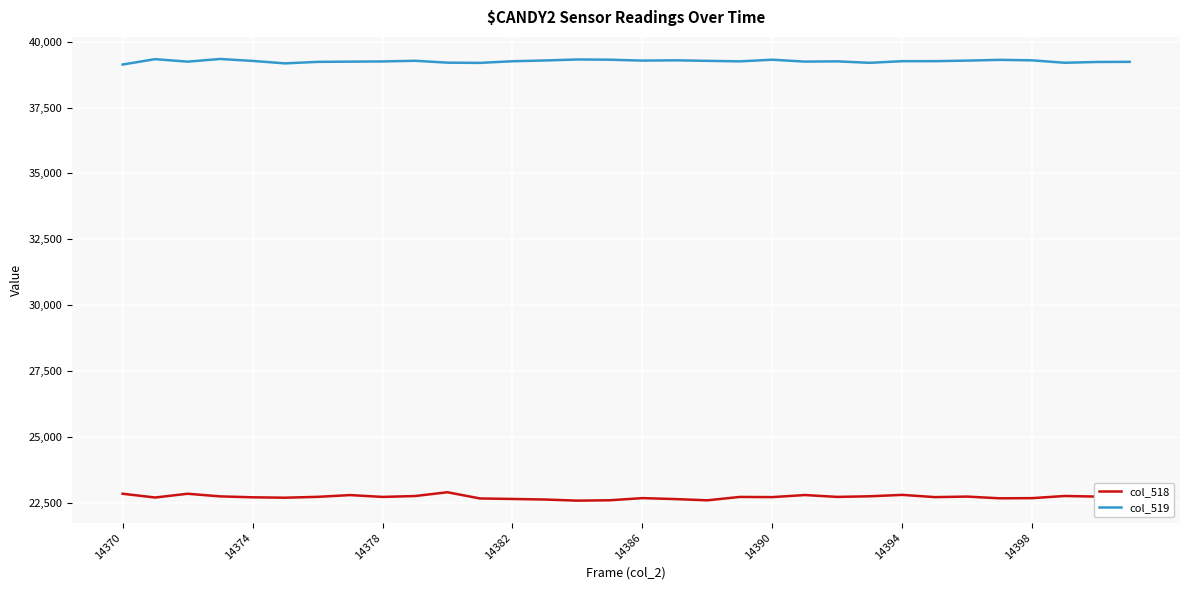

Which series has the largest total across all categories?

col_519